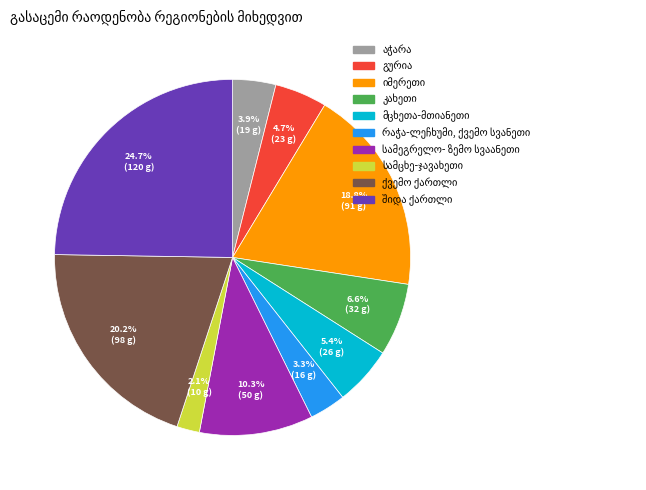

Is there a majority slice in this chart?

No